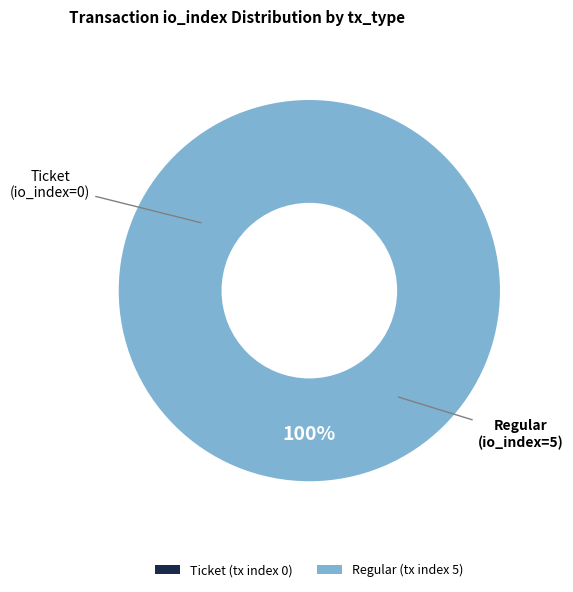

What is the majority slice?

Regular (tx index 5)